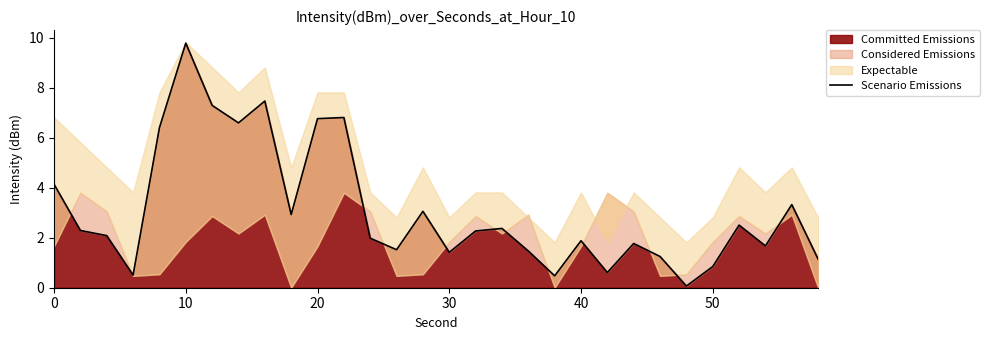

Is it true that Committed Emissions equals 4.1 at 10?

False